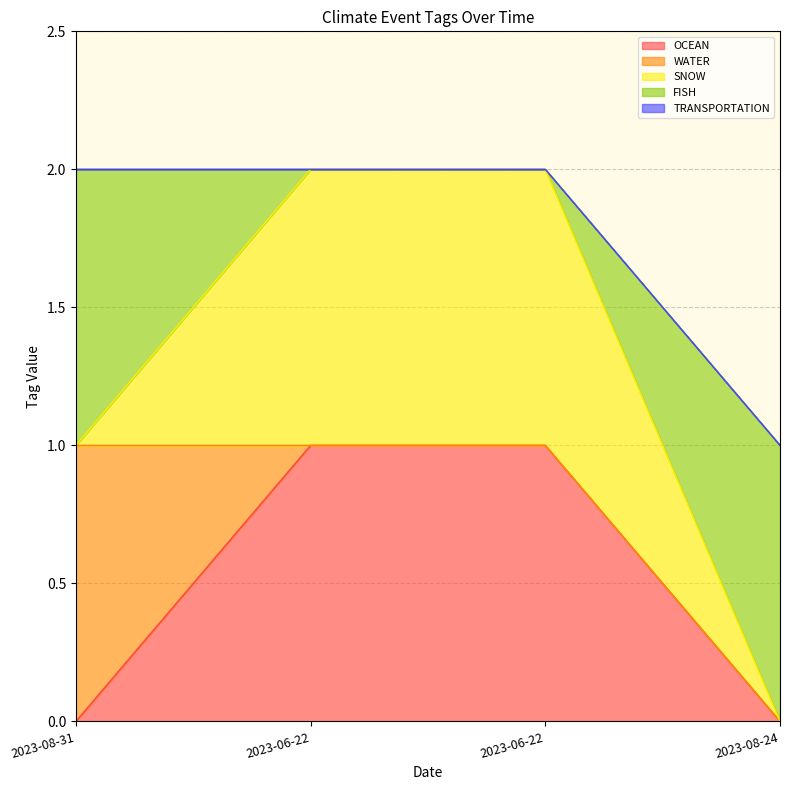

True or false: TRANSPORTATION and FISH intersect in this chart.

False